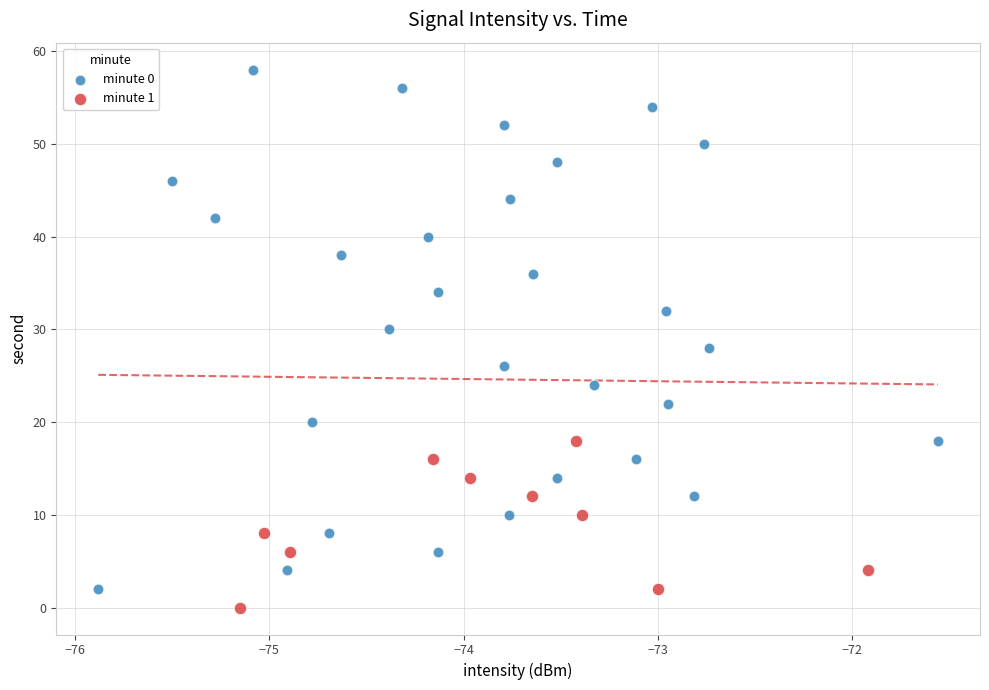

Which series has the widest spread of Y values?

minute 0